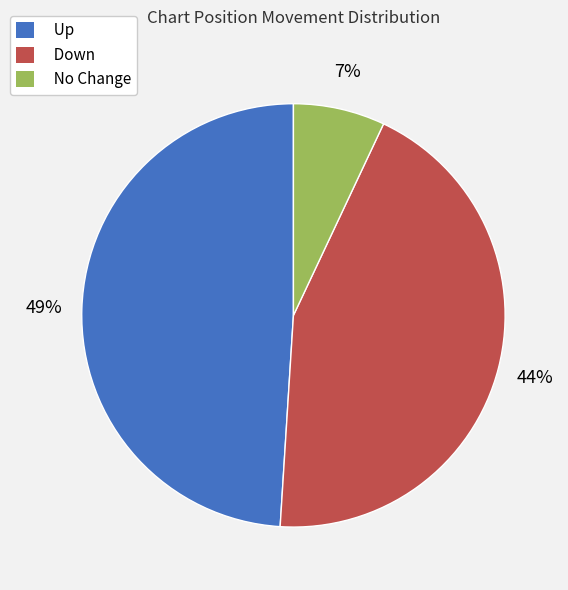

Does any single category account for the majority?

No